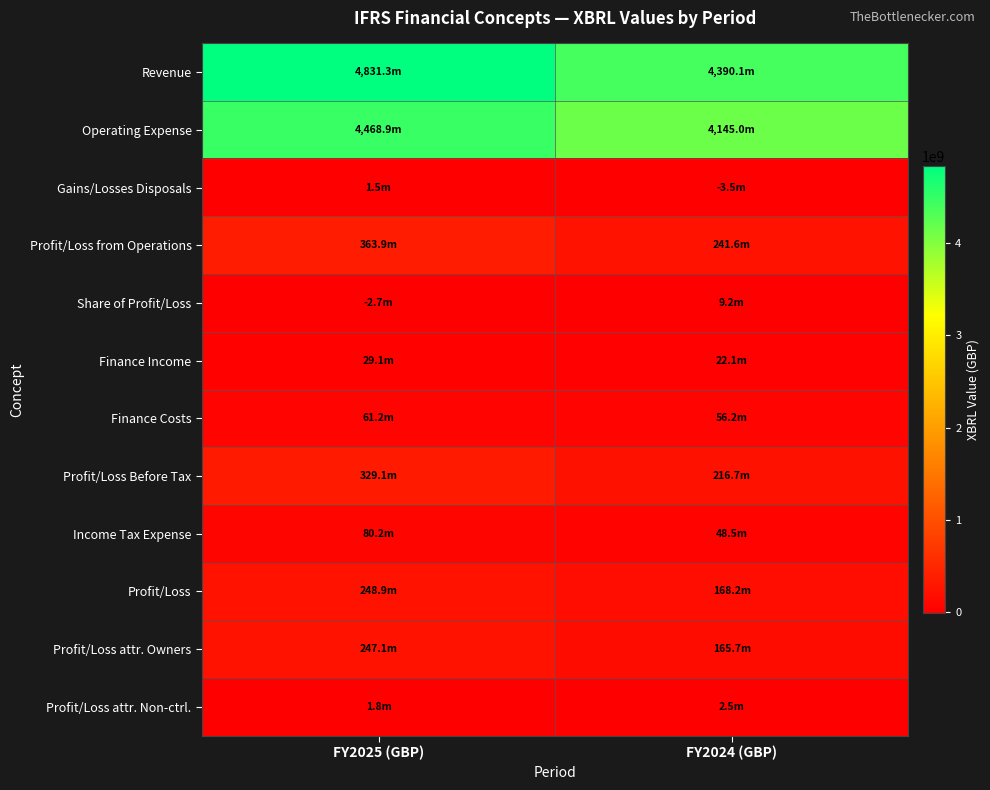

Reading right to left, transcribe all the data shown in this chart.

Revenue: FY2024 (GBP)=4390100000	FY2025 (GBP)=4831300000
Operating Expense: FY2024 (GBP)=4145000000	FY2025 (GBP)=4468900000
Gains/Losses Disposals: FY2024 (GBP)=-3500000	FY2025 (GBP)=1500000
Profit/Loss from Operations: FY2024 (GBP)=241600000	FY2025 (GBP)=363900000
Share of Profit/Loss: FY2024 (GBP)=9200000	FY2025 (GBP)=-2700000
Finance Income: FY2024 (GBP)=22100000	FY2025 (GBP)=29100000
Finance Costs: FY2024 (GBP)=56200000	FY2025 (GBP)=61200000
Profit/Loss Before Tax: FY2024 (GBP)=216700000	FY2025 (GBP)=329100000
Income Tax Expense: FY2024 (GBP)=48500000	FY2025 (GBP)=80200000
Profit/Loss: FY2024 (GBP)=168200000	FY2025 (GBP)=248900000
Profit/Loss attr. Owners: FY2024 (GBP)=165700000	FY2025 (GBP)=247100000
Profit/Loss attr. Non-ctrl.: FY2024 (GBP)=2500000	FY2025 (GBP)=1800000